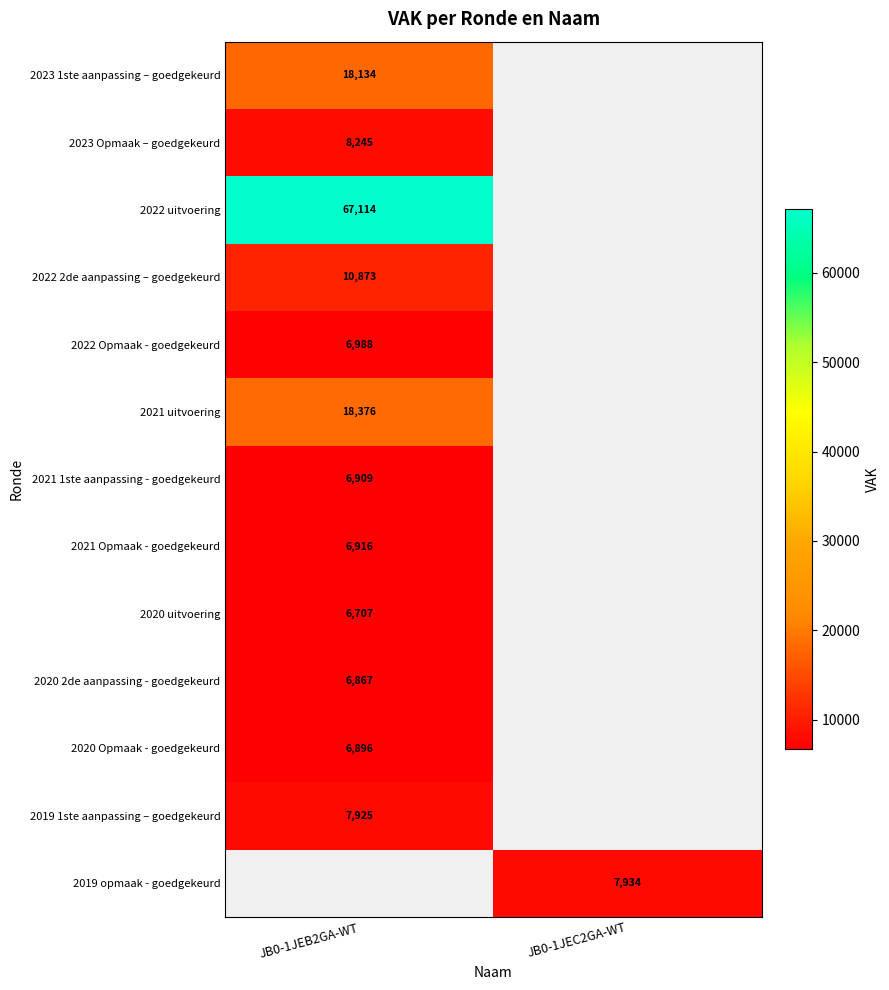

The 2019 opmaak - goedgekeurd series shows 7934 at JB0-1JEC2GA-WT. True or false?

True